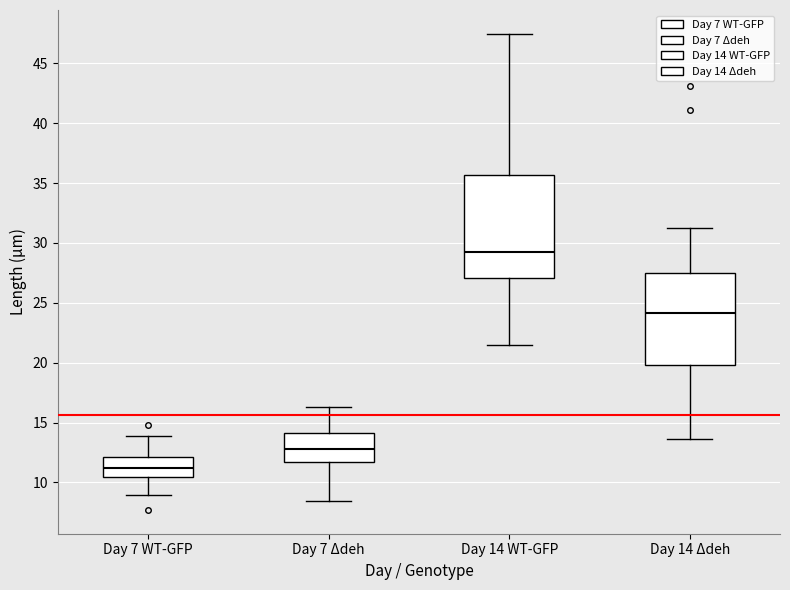

Reading left to right, transcribe this box plot: for each box, give where its median line is, the range the box spans, and where its two whiskers end, as read against the y-axis. The values are not printed on the chart, so give them approximately, as read against the axis.

Day 7 WT-GFP: median 11.0, box 10.5 to 12.0, whiskers 9.0 to 14.0
Day 7 Δdeh: median 13.0, box 11.5 to 14.0, whiskers 8.5 to 16.5
Day 14 WT-GFP: median 29.5, box 27.0 to 35.5, whiskers 21.5 to 47.5
Day 14 Δdeh: median 24.0, box 20.0 to 27.5, whiskers 13.5 to 31.0